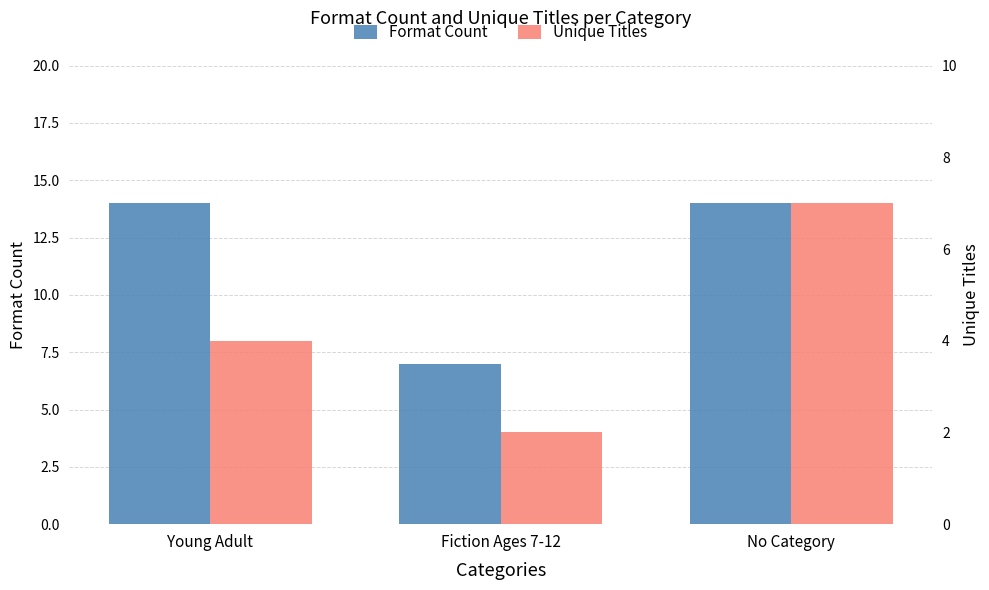

At which category is the sum across all series the highest?

No Category